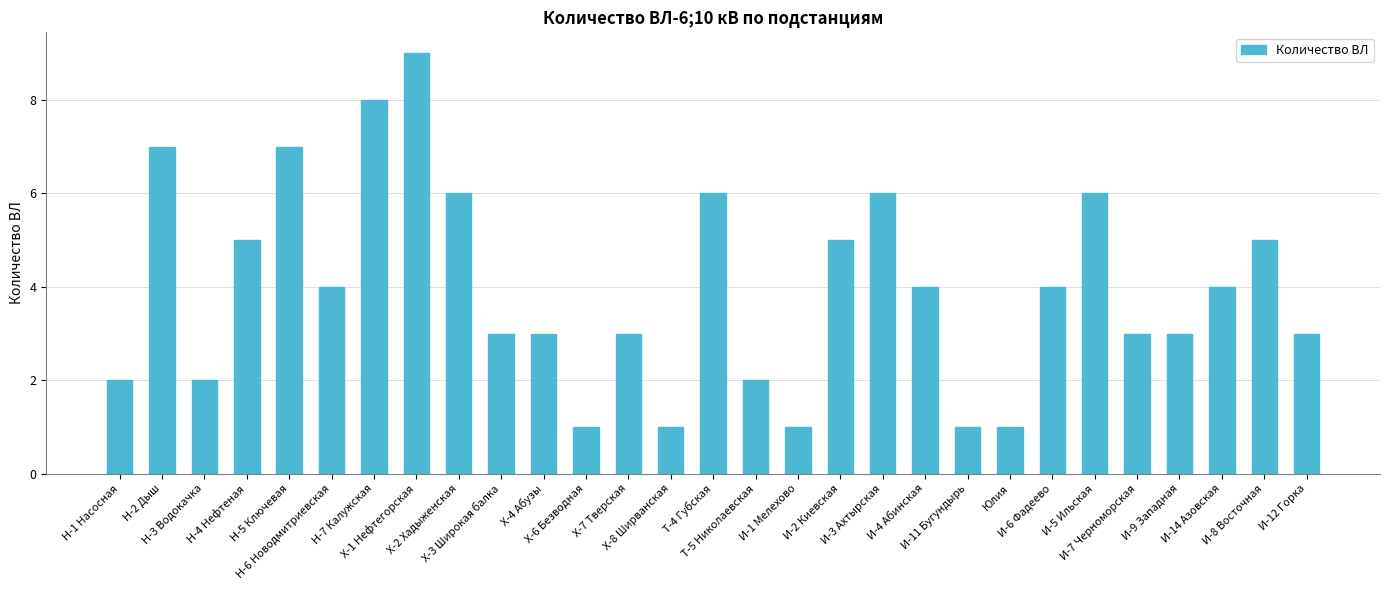

What is the maximum value shown in the chart?

9